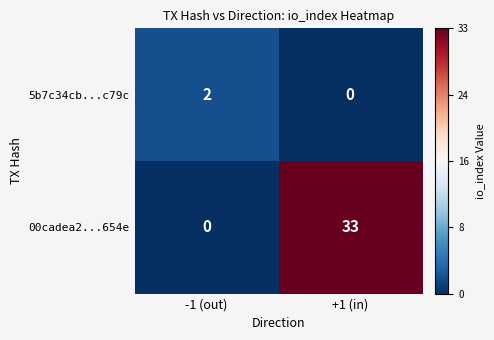

How many positive values does the 00cadea2...654e series have?

1